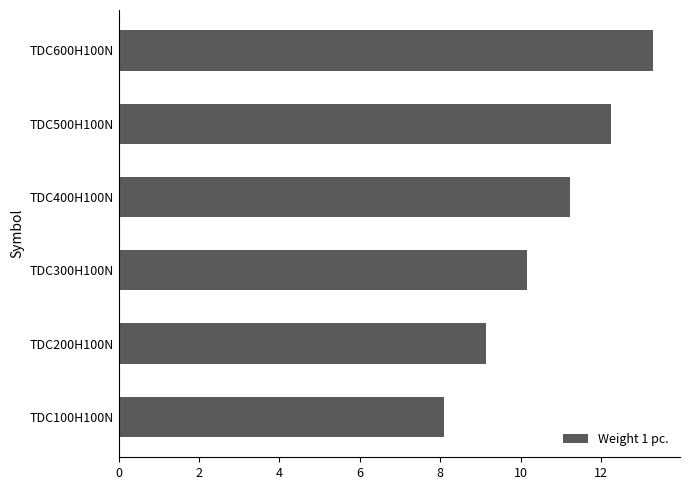

What is the greatest value displayed?

13.3